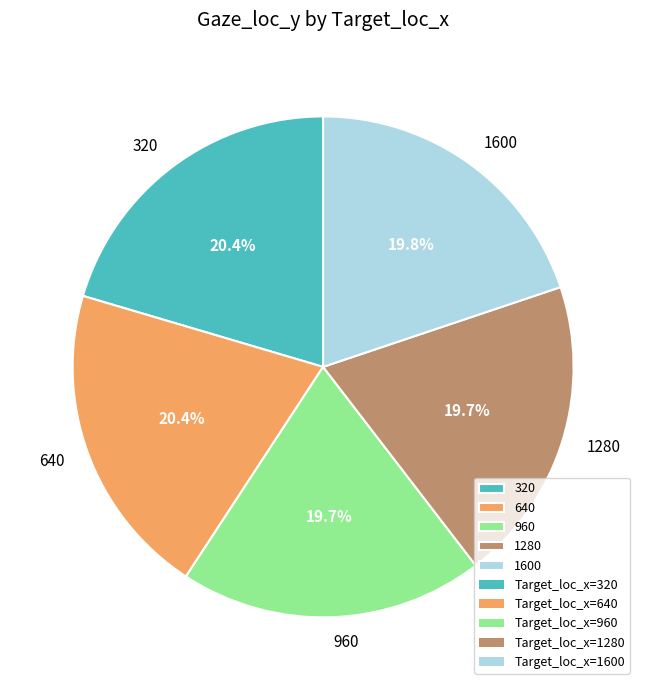

Does 1280 represent more than half of the total?

No